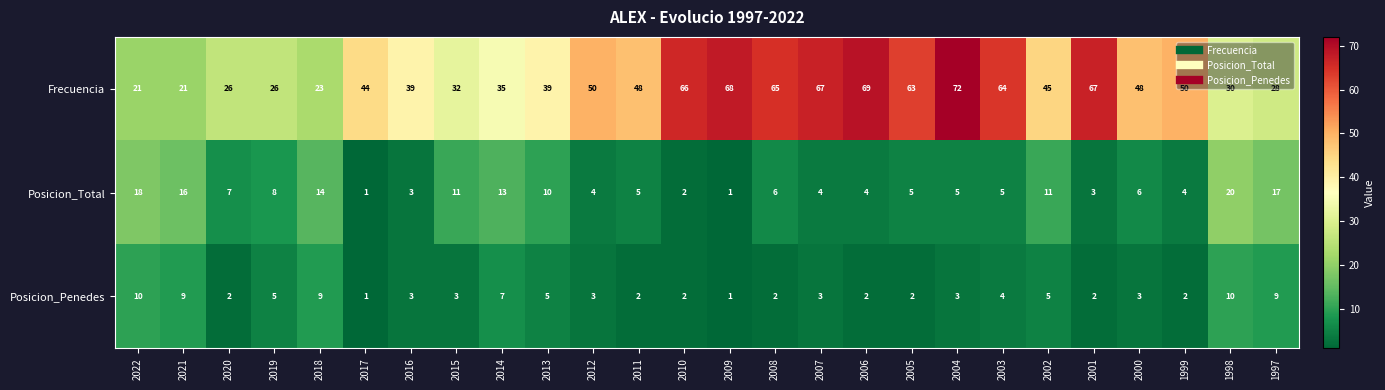

What is the greatest value displayed?

72